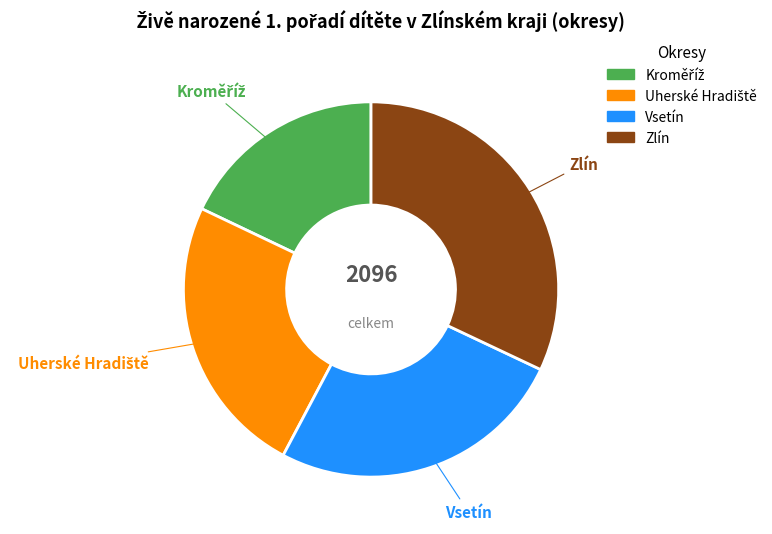

What percentage is the Zlín slice, to the nearest percent?

32%